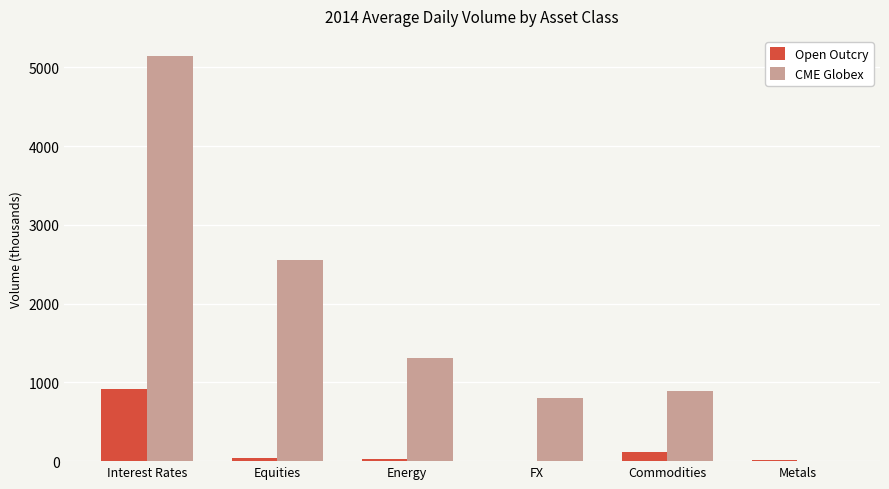

How many groups of bars are there?

6